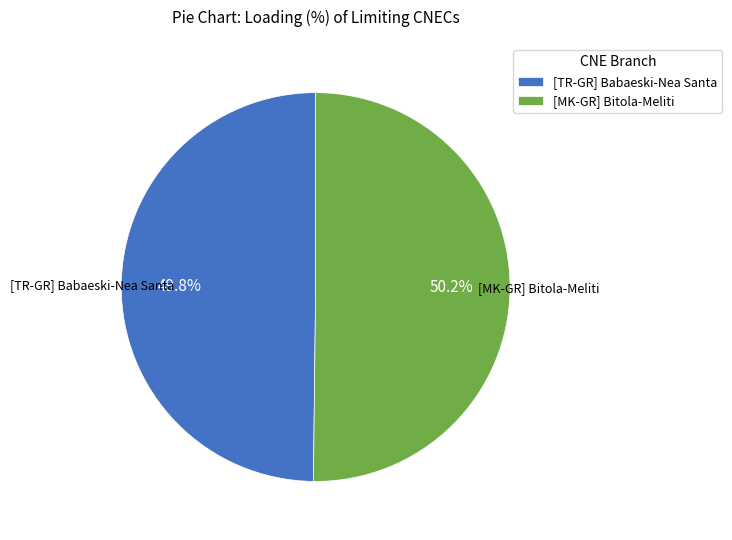

What portion of the pie excludes [MK-GR] Bitola-Meliti?

49.8%